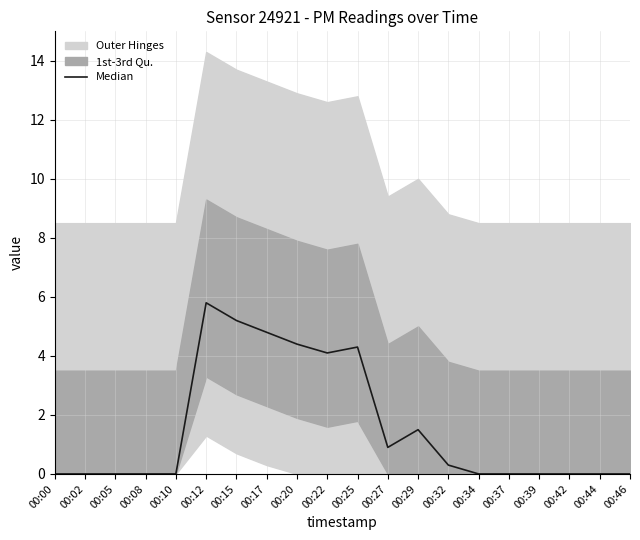

What is the difference between the maximum and minimum values?

5.8